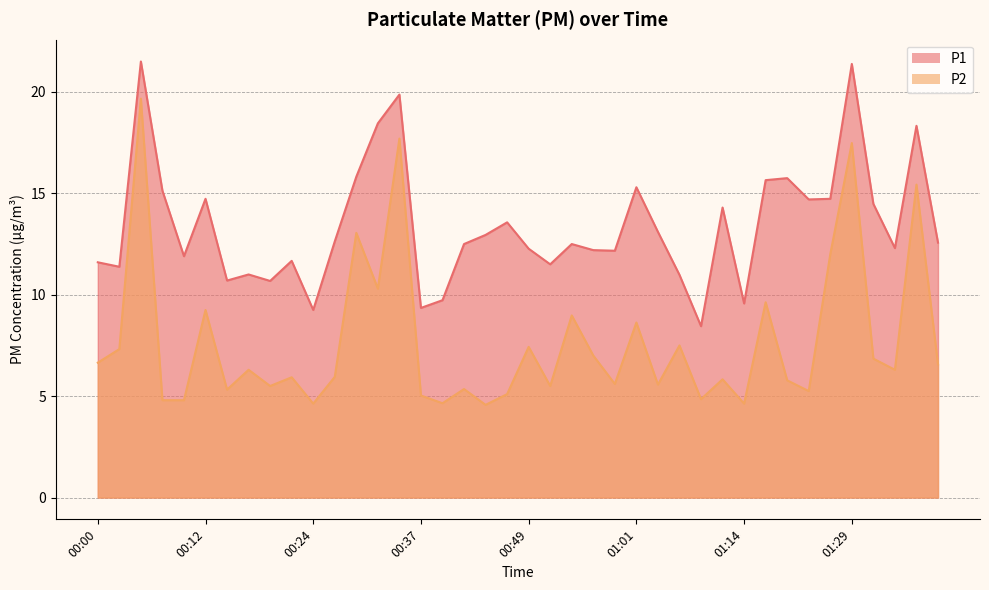

At which label does P2 first exceed 6?

00:00